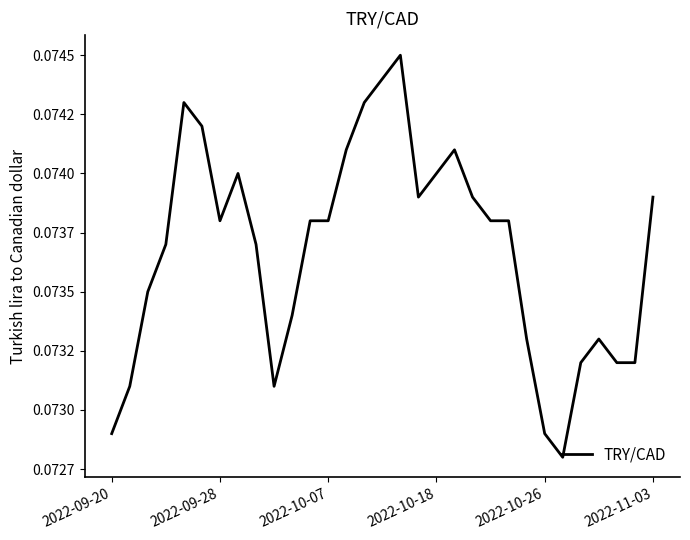

Does the chart display data point markers on the line(s)?

No